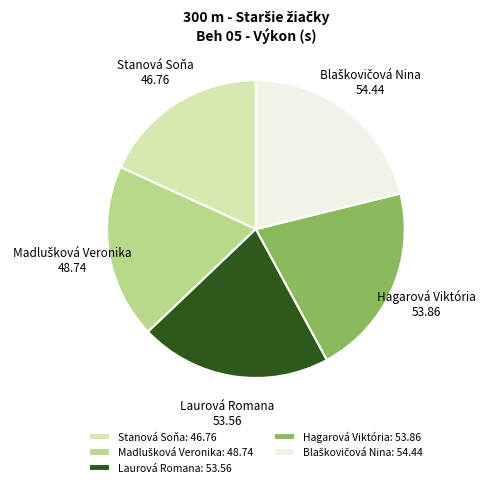

Combined, do Laurová Romana and Stanová Soňa account for over 50%?

No